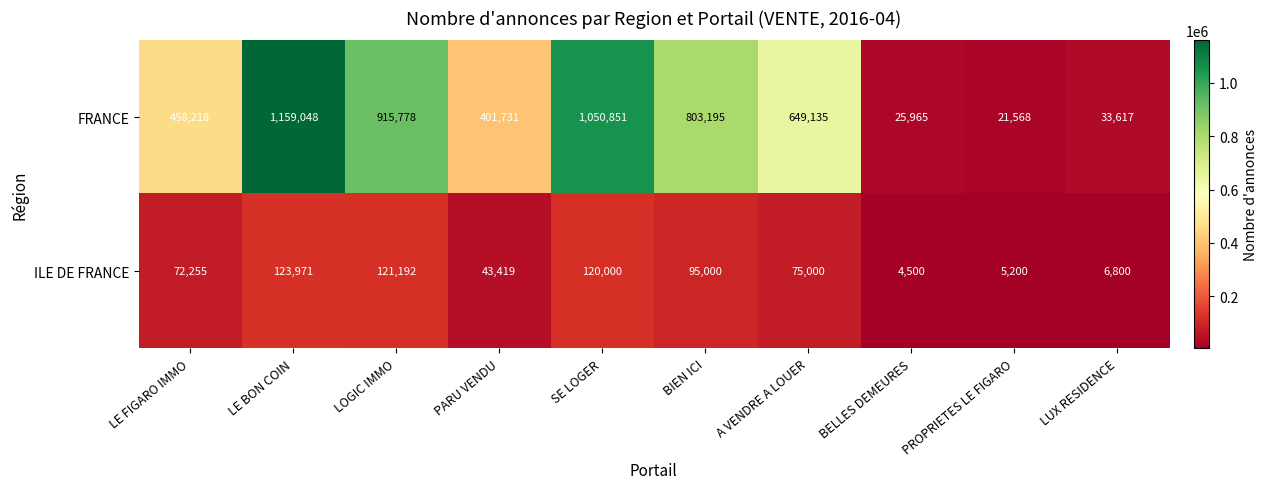

How many values in the FRANCE series are below 649135?

5